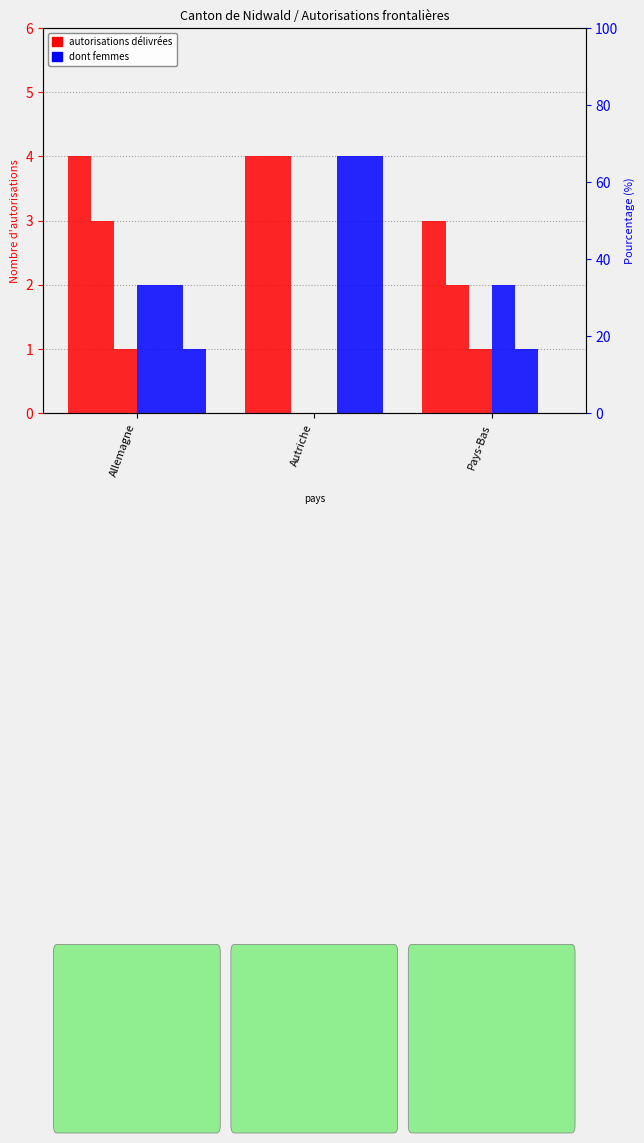

Rank the series at Allemagne from lowest to highest value.

Autorisations suivantes délivrées, Hommes (Initiales), Femmes (Total), Hommes (Total), Autorisations initiales délivrées, Total autorisations délivrées